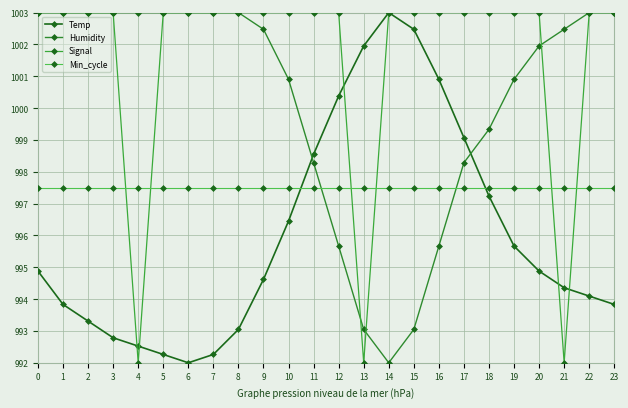

Which series has the widest spread of values?

Temp